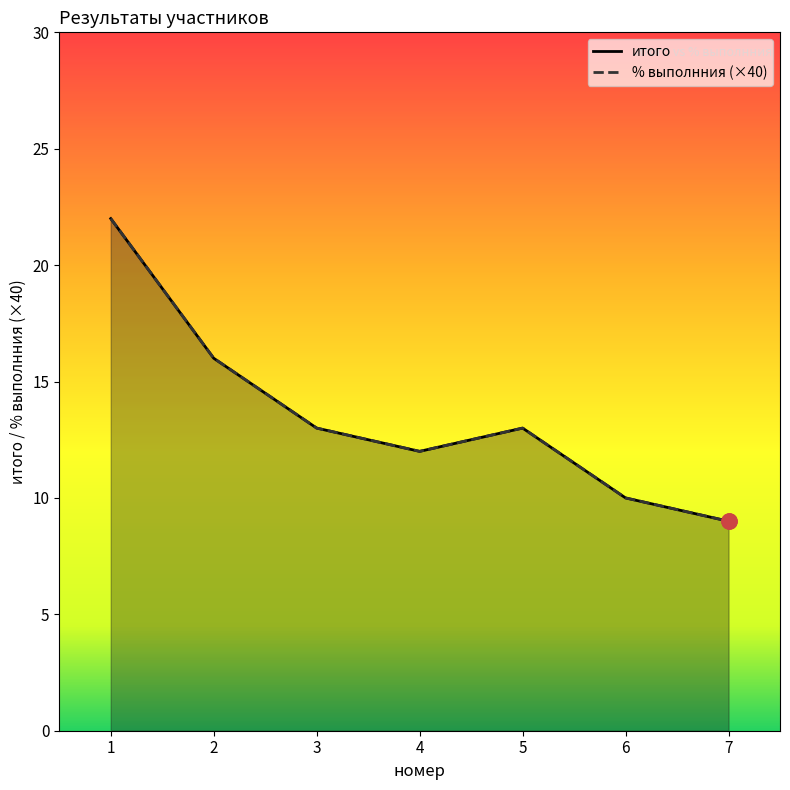

At which category is the sum across all series the highest?

1